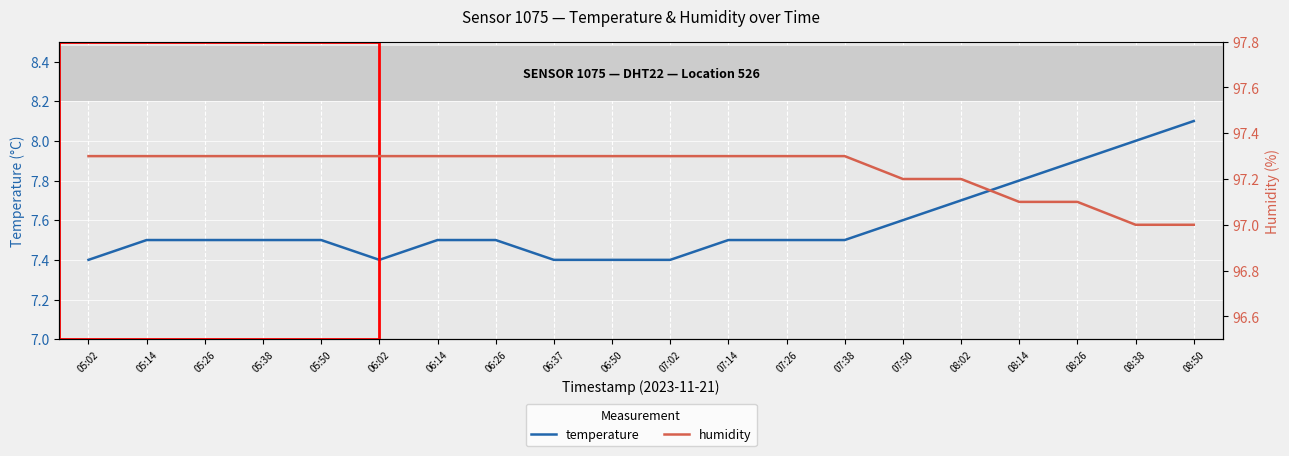

True or false: temperature and humidity cross at least once.

False